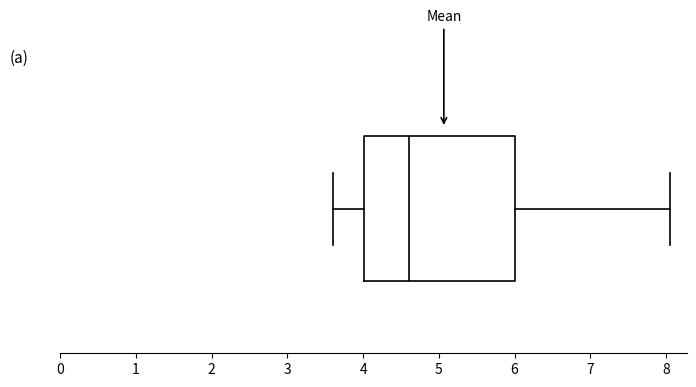

Read this box plot against the x-axis: the position of the median line, the range covered by the box, and the ends of both whiskers. The values are not printed on the chart, so give them approximately, as read against the axis.

median 4.6, box 4.0 to 6.0, whiskers 3.6 to 8.1